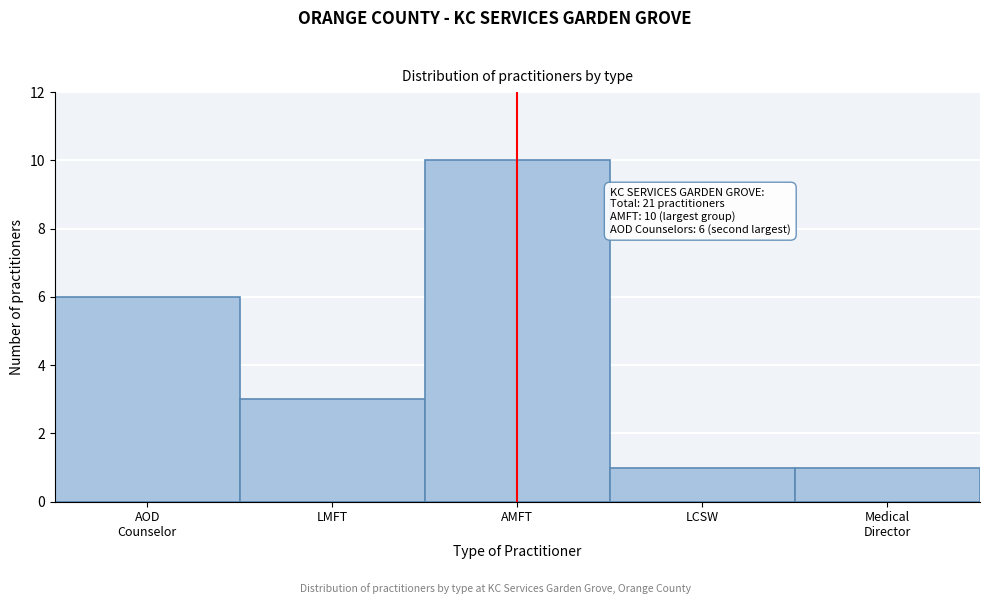

Reading left to right, list all the values displayed in this chart.

6	3	10	1	1